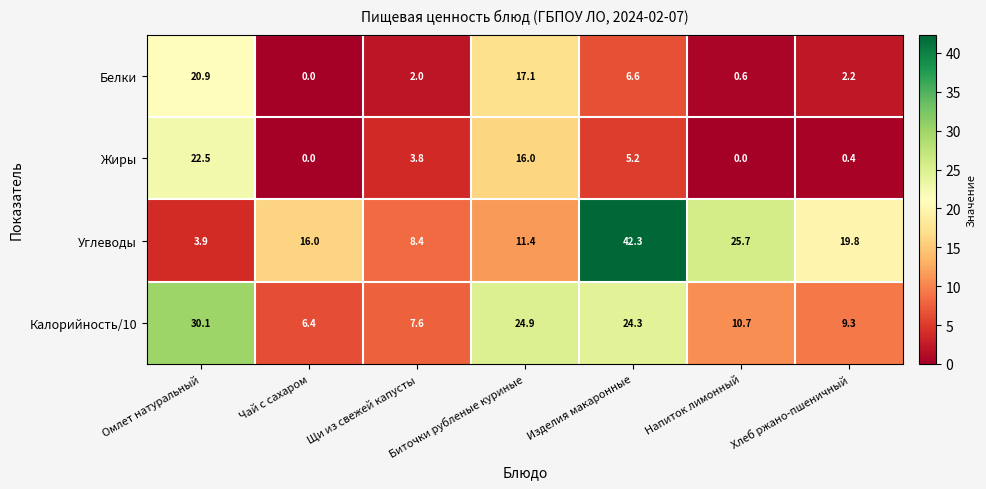

Is it true that Жиры equals 0.0 at Напиток лимонный?

True